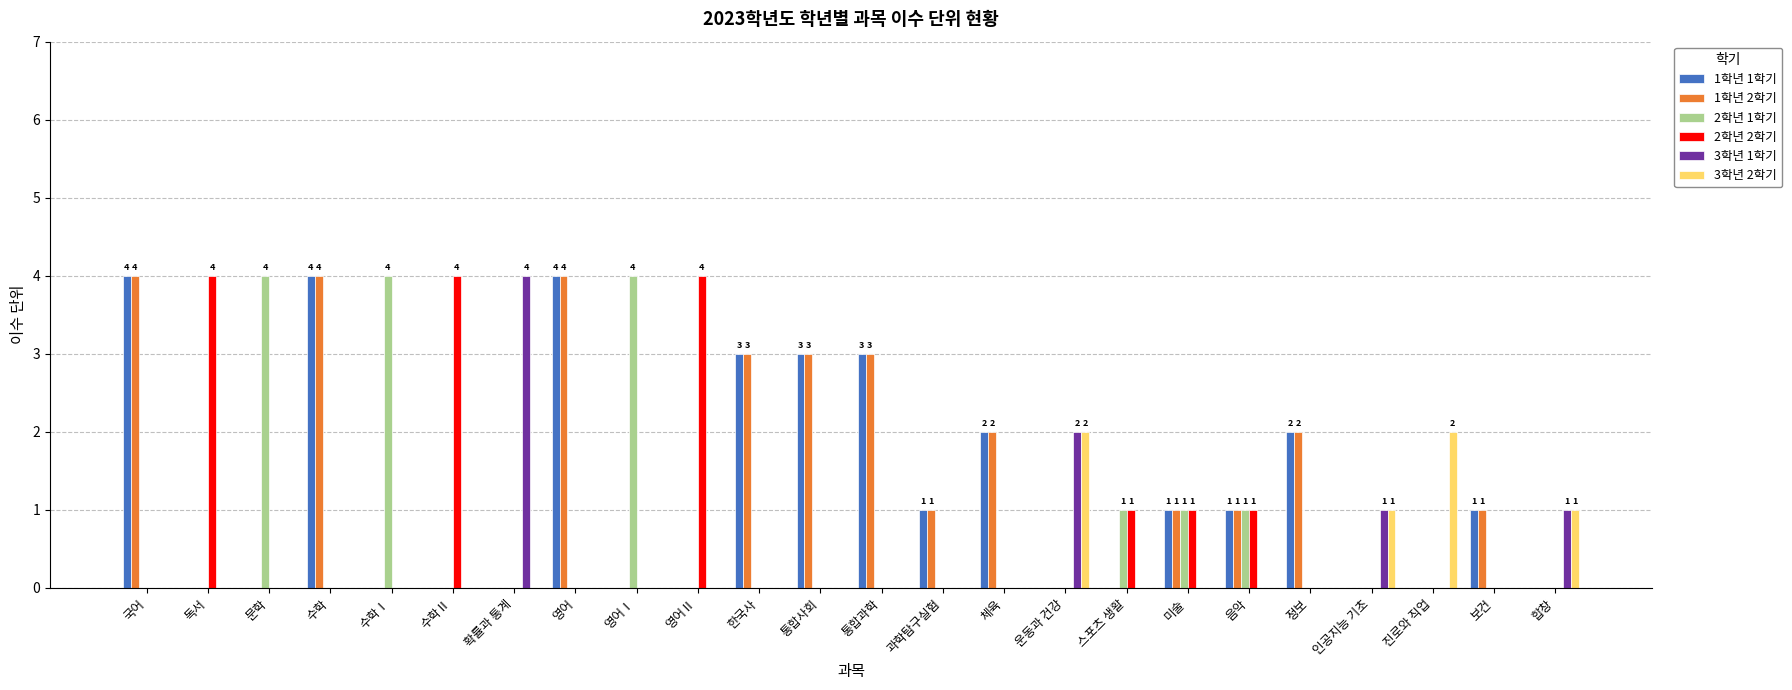

Is the value of 2학년 1학기 at 수학Ⅰ greater than the value of 3학년 1학기 at 정보?

Yes